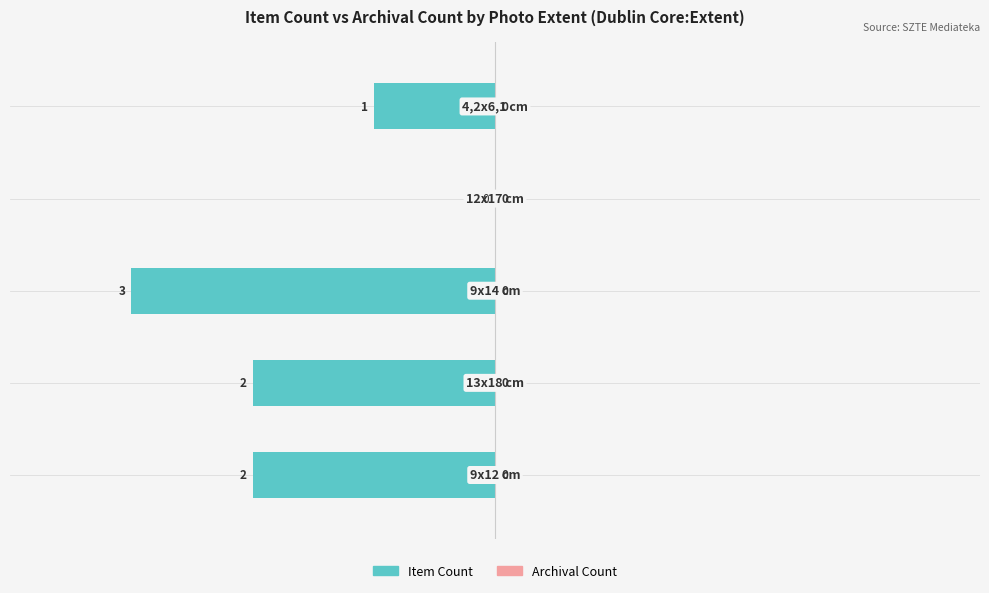

What is the sum of all values?

-8